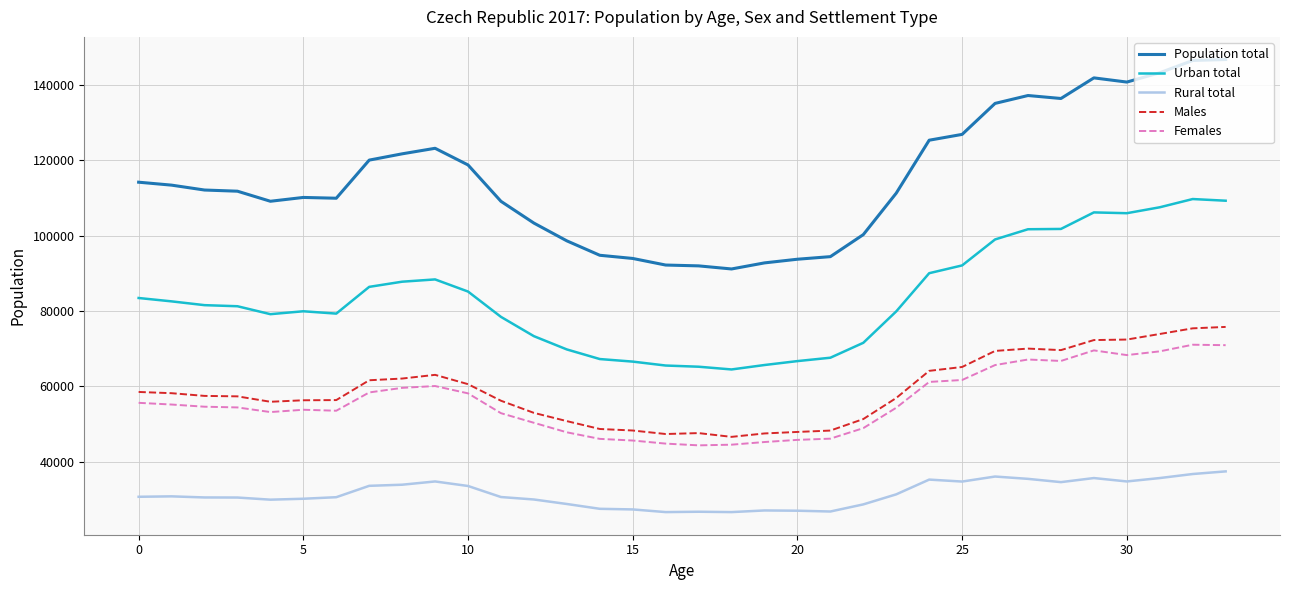

Is this an area chart (filled region under the line)?

No